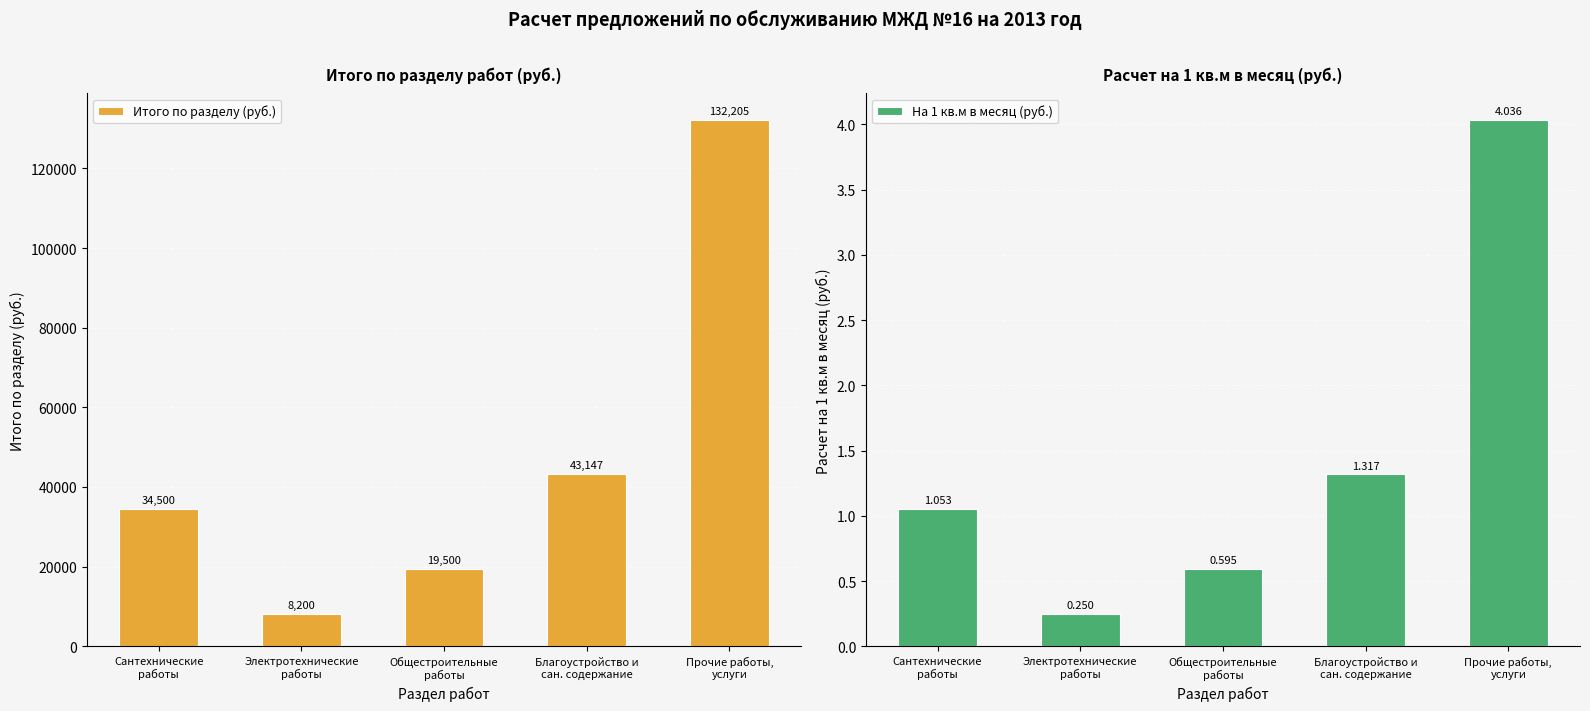

Reading left to right, what are all the values shown in this chart?

Итого по разделу (руб.): 34500.0	8200.0	19500.0	43147.0	132205.2
На 1 кв.м в месяц (руб.): 1.1	0.3	0.6	1.3	4.0